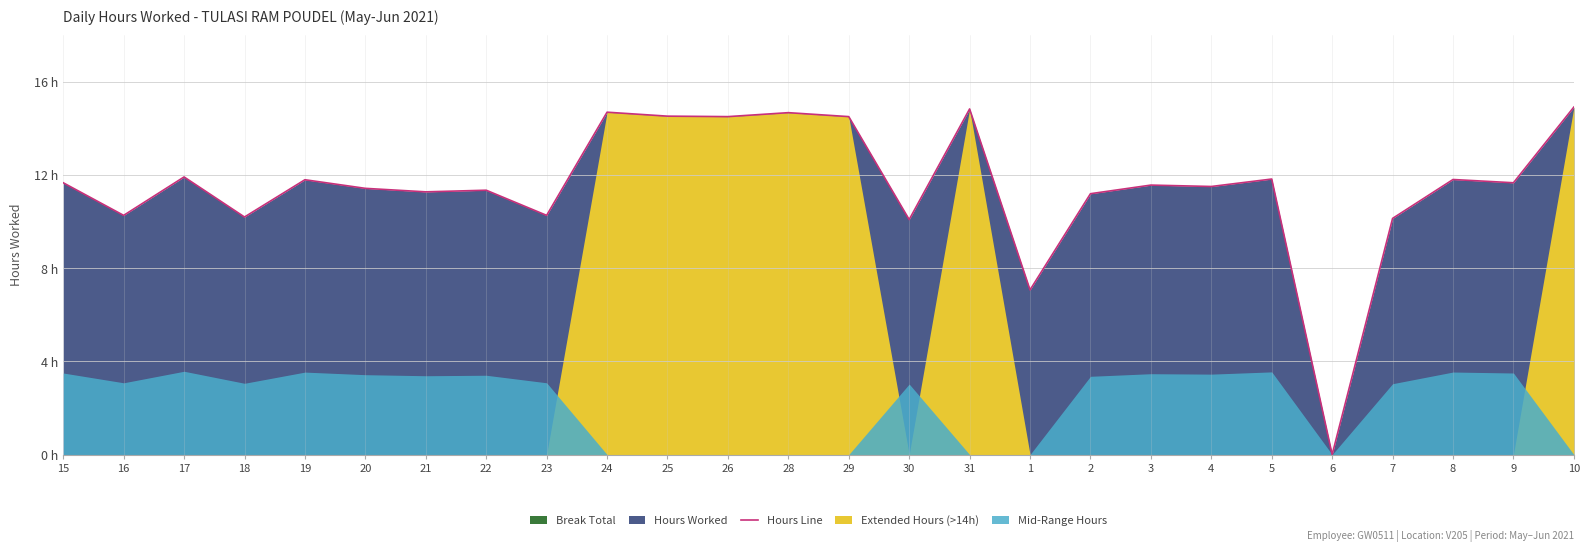

True or false: there are more than 2 points higher than both neighbors.

True